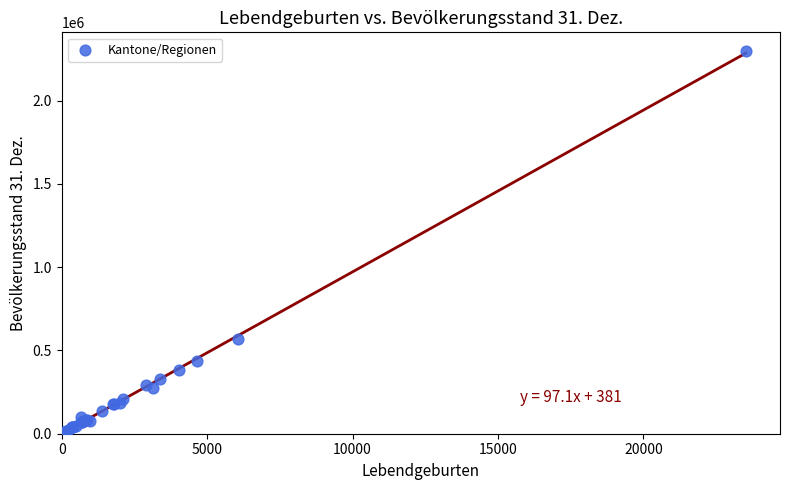

What Y value in the scatter plot is closest to 1148271?

570858